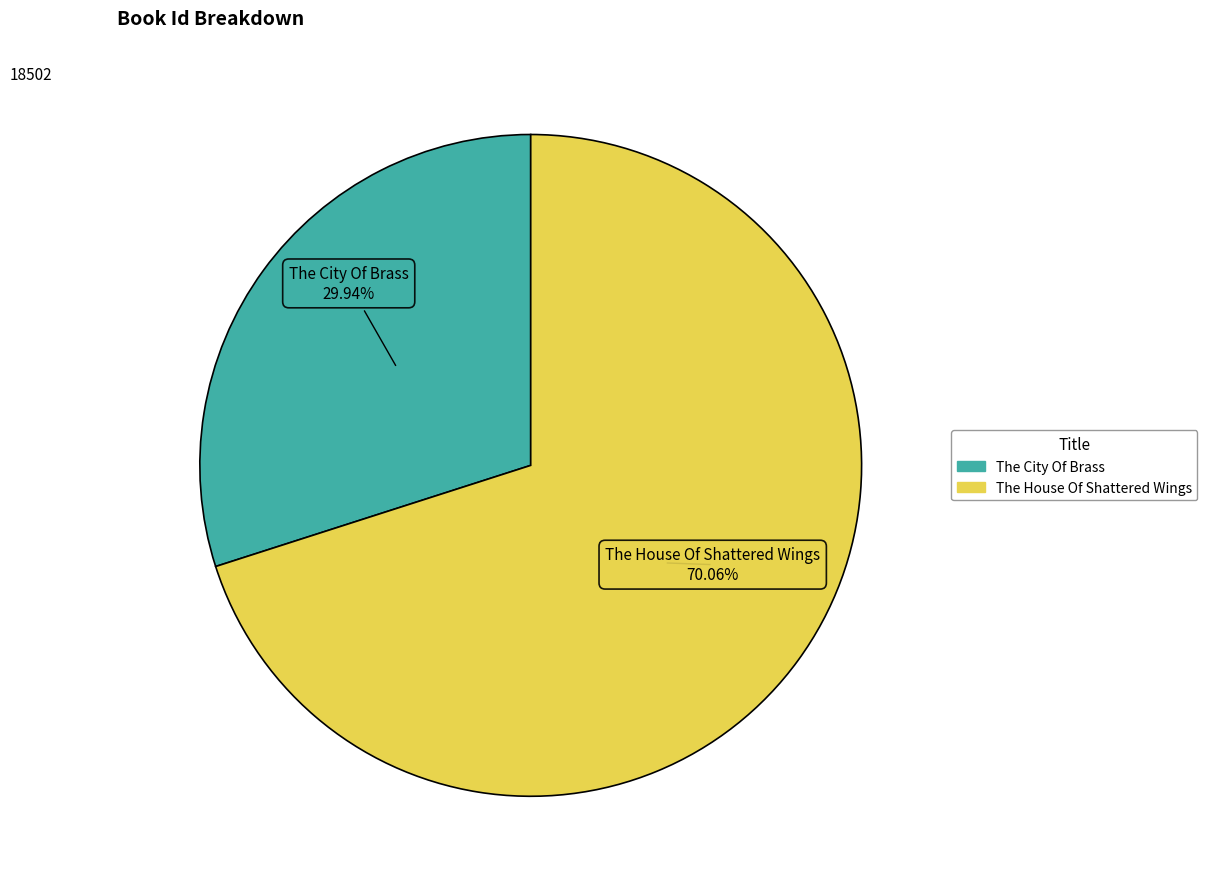

The The City Of Brass slice represents 17% of the pie. True or false?

False